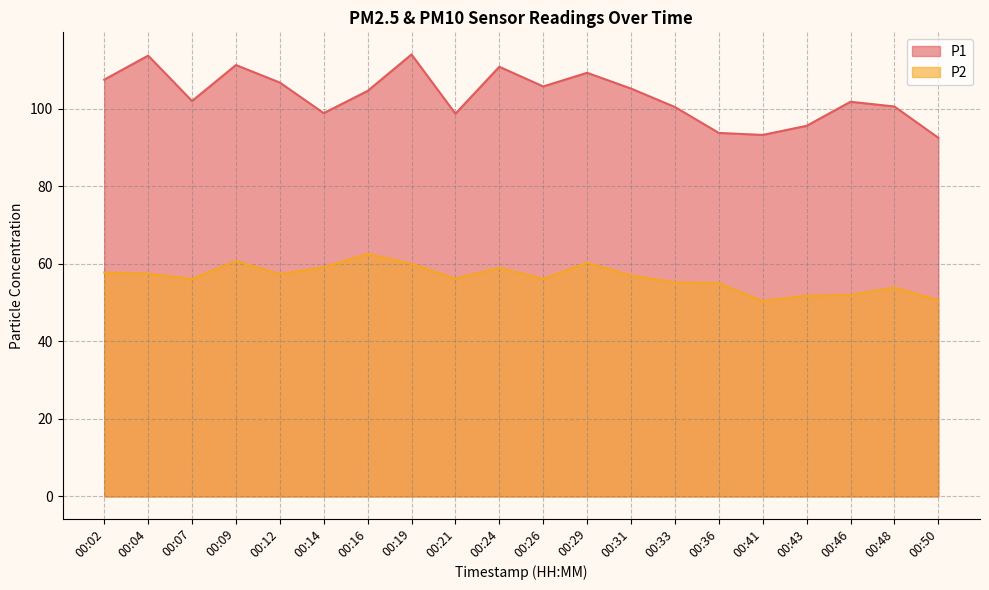

What are all the series names shown in the legend?

P1, P2